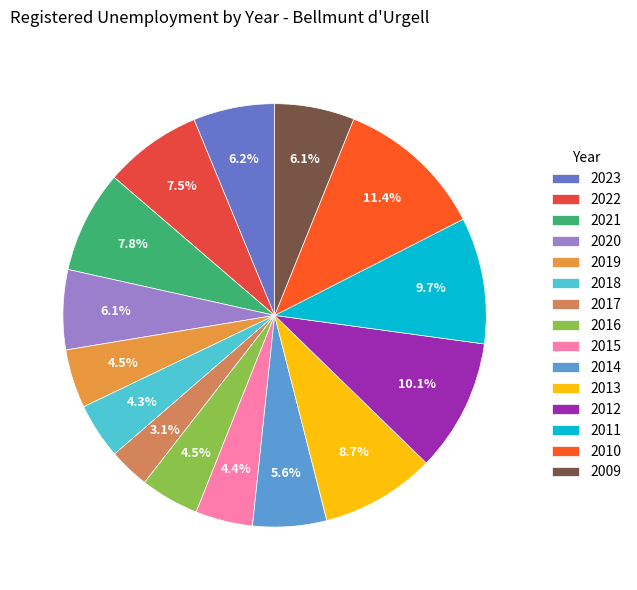

Which category has the biggest portion of the pie?

2010